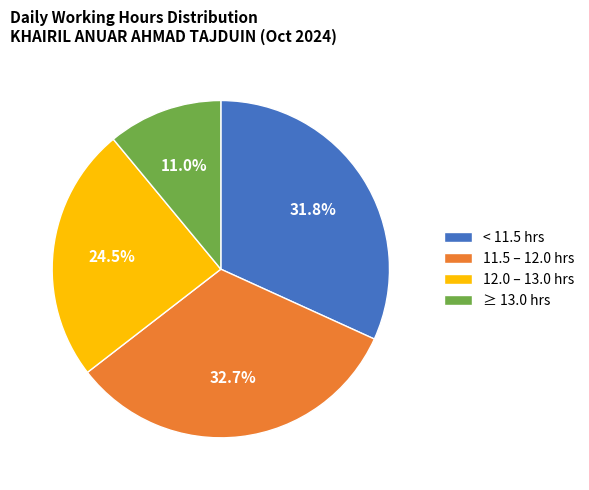

Which category has the smallest portion of the pie?

≥ 13.0 hrs